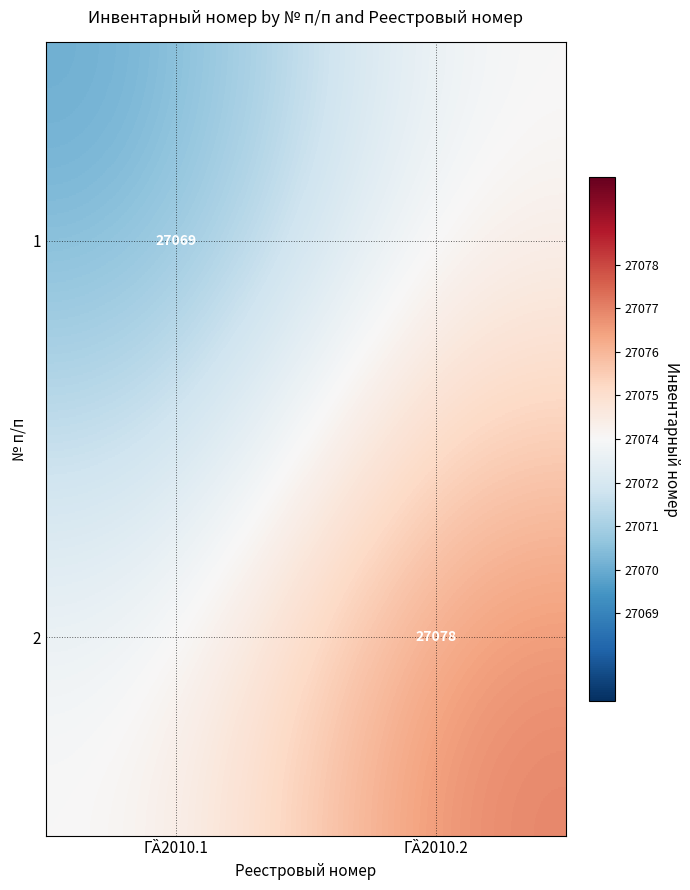

What is the sum of the 1 values at ГȀ2010.2 and ГȀ2010.1?

54143.5